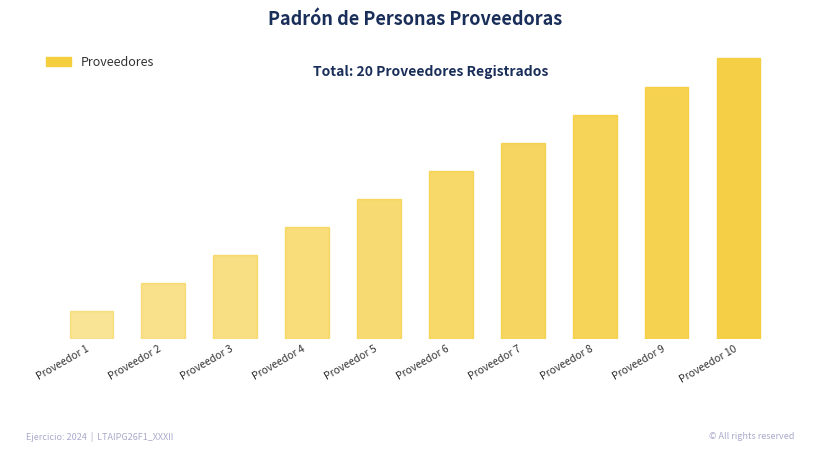

Reading right to left, list all the values displayed in this chart.

Proveedor 10=10	Proveedor 9=9	Proveedor 8=8	Proveedor 7=7	Proveedor 6=6	Proveedor 5=5	Proveedor 4=4	Proveedor 3=3	Proveedor 2=2	Proveedor 1=1